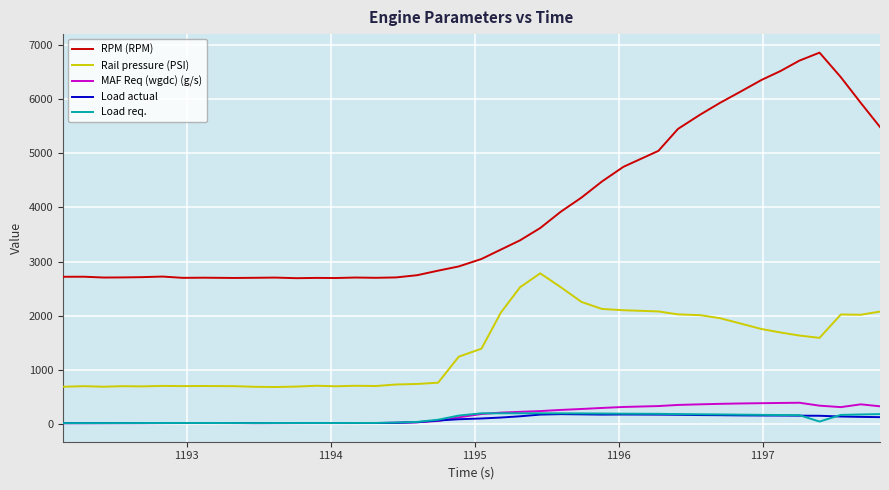

Which series has the largest total across all categories?

RPM (RPM)